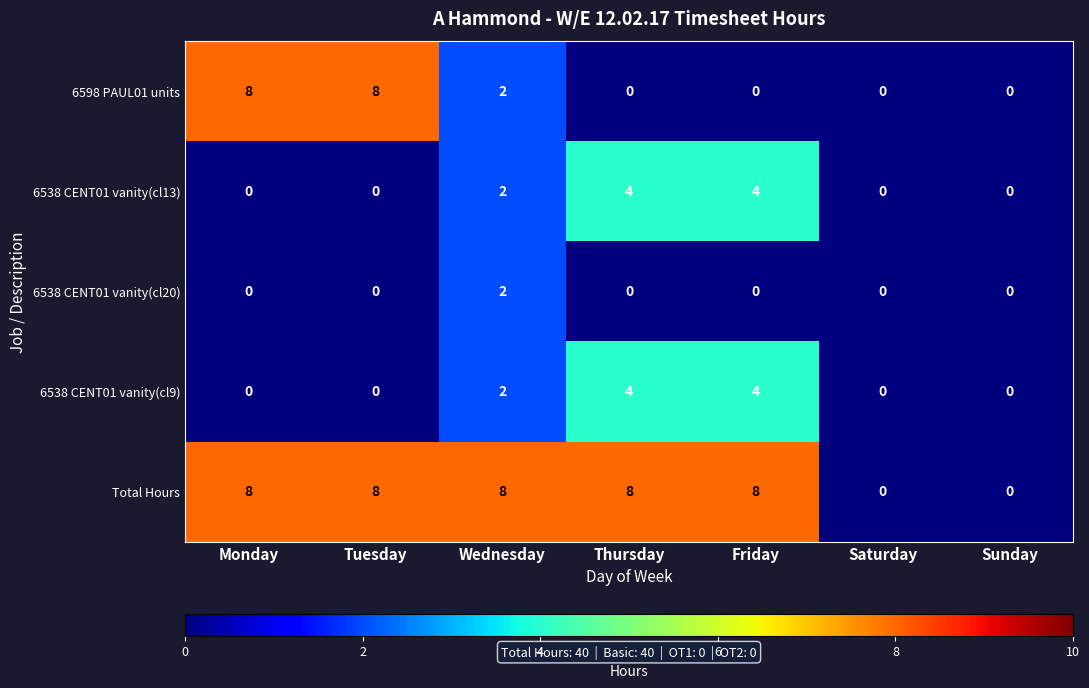

What is the spread (max minus min) of values at Thursday?

8